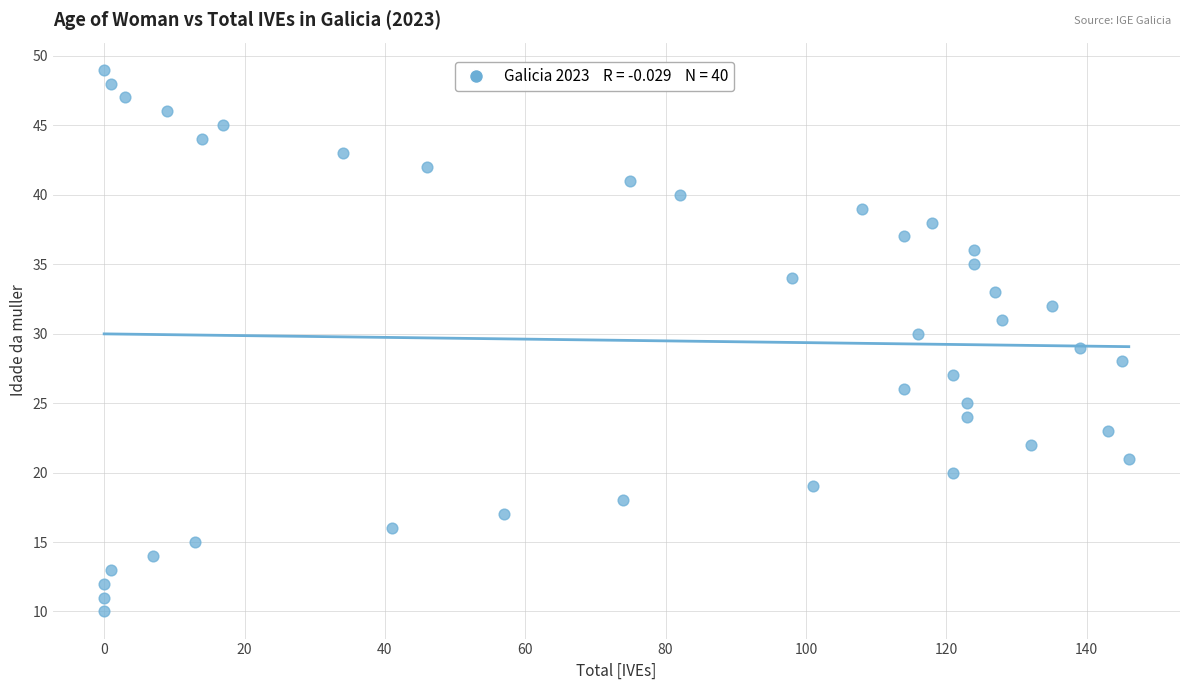

What is the range of Y values (max minus min)?

39